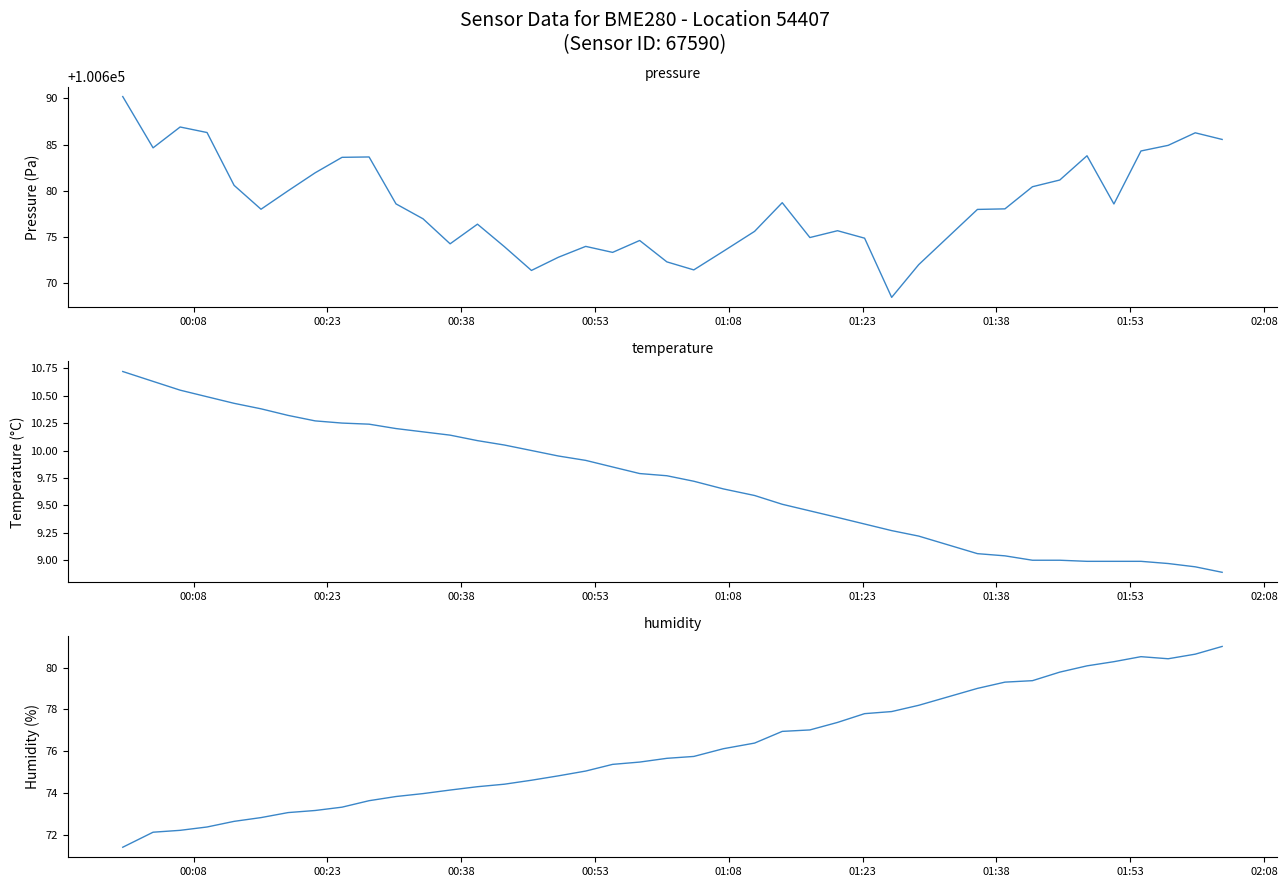

How many distinct data groups are displayed?

3